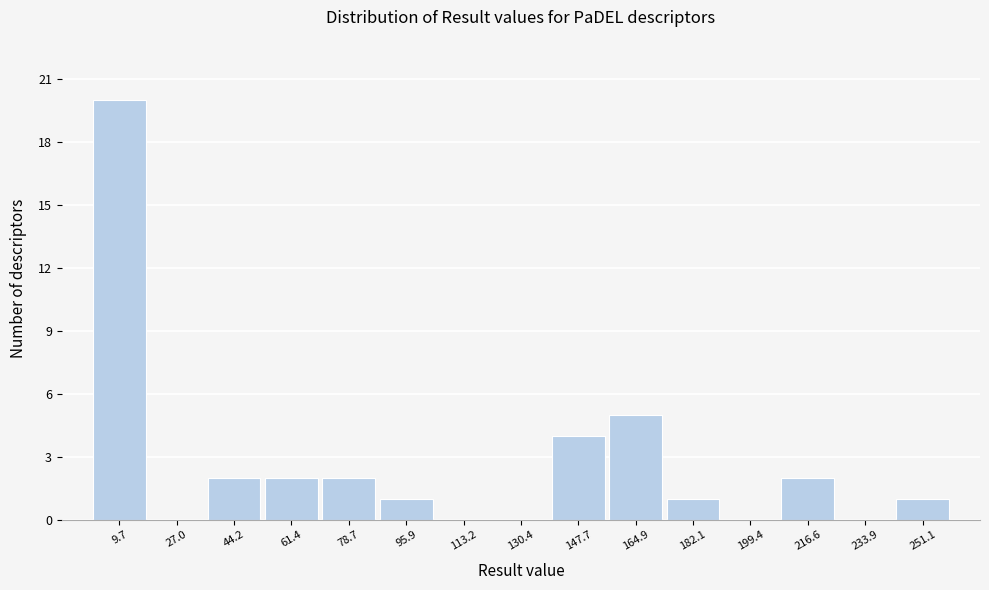

Reading left to right, list every bar in this chart as the range it spans on the x-axis followed by its height. Neither the bar edges nor the heights are printed on the chart, so give them approximately, as read against the axes.

2 to 18: 20
18 to 36: 0
36 to 52: 2
52 to 70: 2
70 to 88: 2
88 to 104: 1
104 to 122: 0
122 to 140: 0
140 to 156: 4
156 to 174: 5
174 to 190: 1
190 to 208: 0
208 to 226: 2
226 to 242: 0
242 to 260: 1